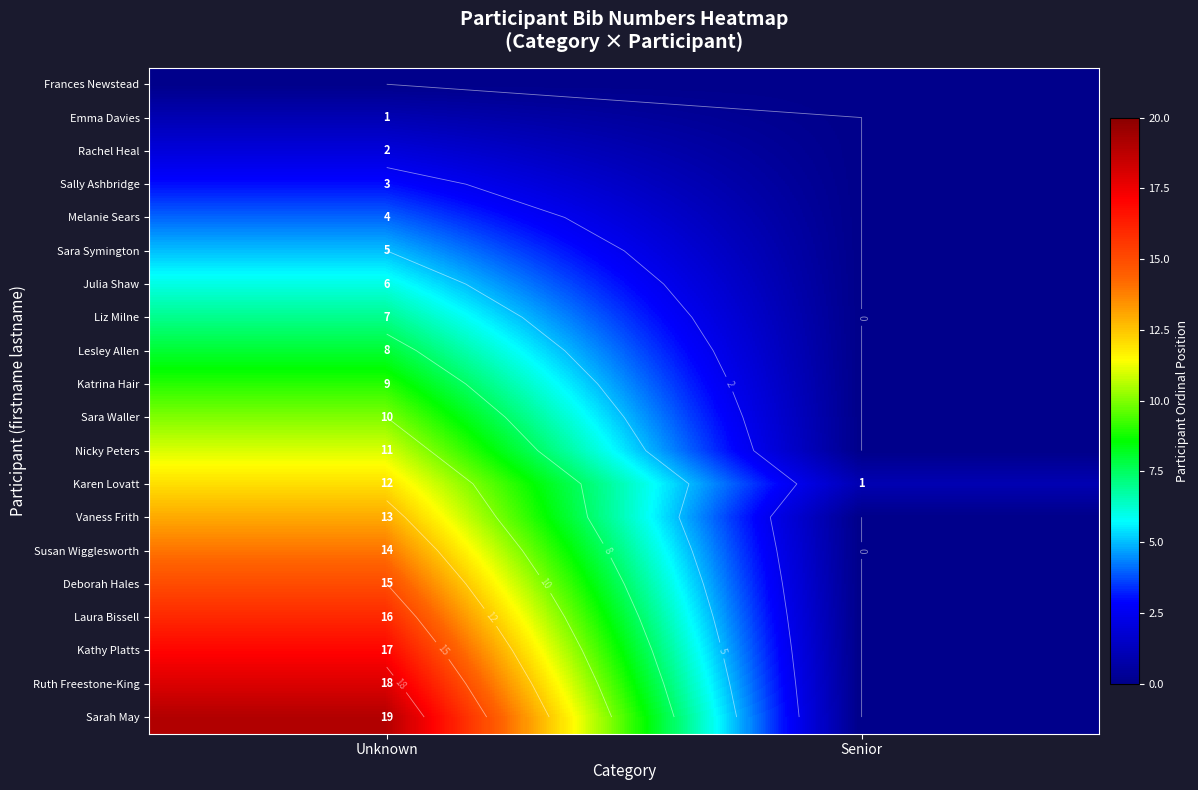

Between Unknown and Senior, which series saw the biggest shift?

Sarah May